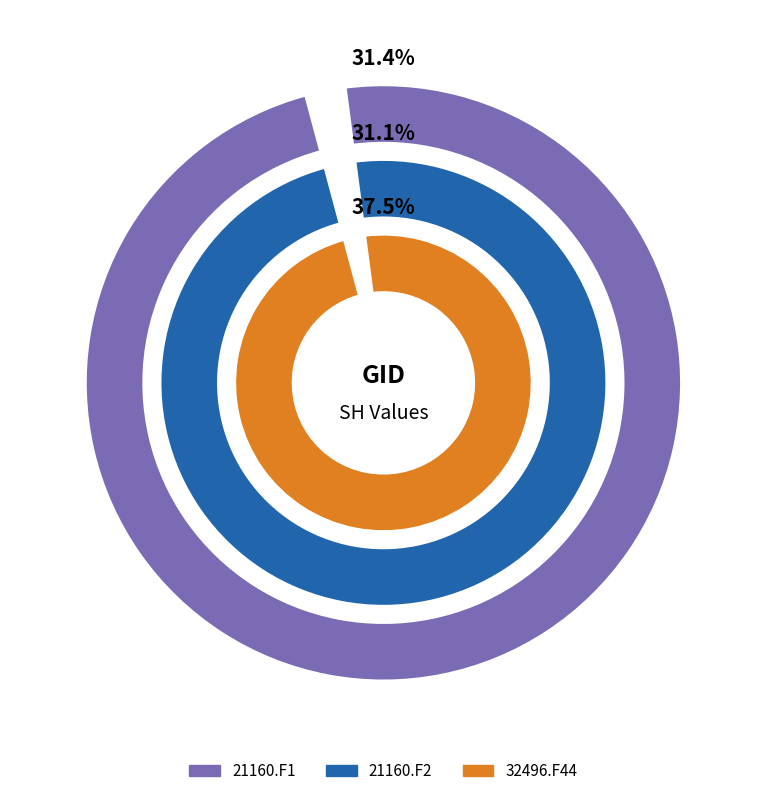

Count the number of slices in the pie.

3